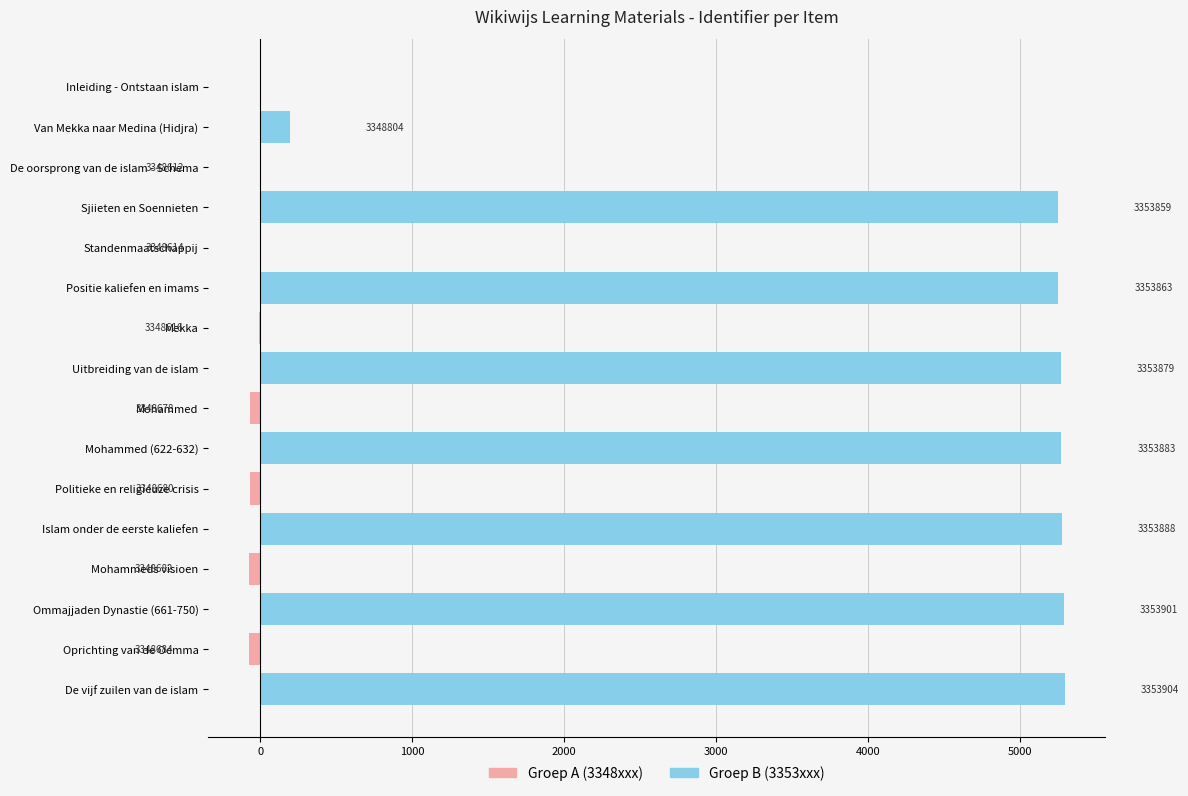

The value of Groep A (3348xxx) at Inleiding - Ontstaan islam is 0. True or false?

True